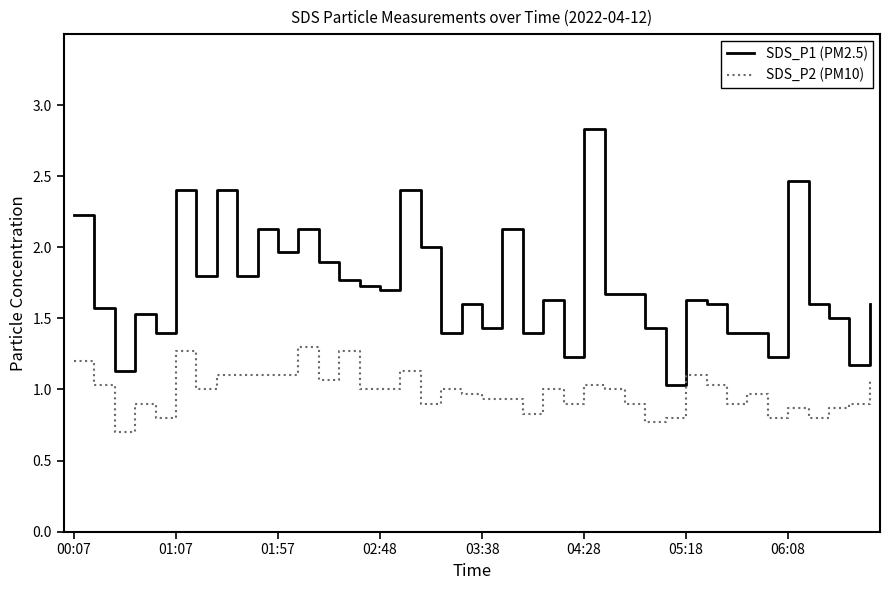

What is the lowest value of the SDS_P1 (PM2.5) series?

1.0